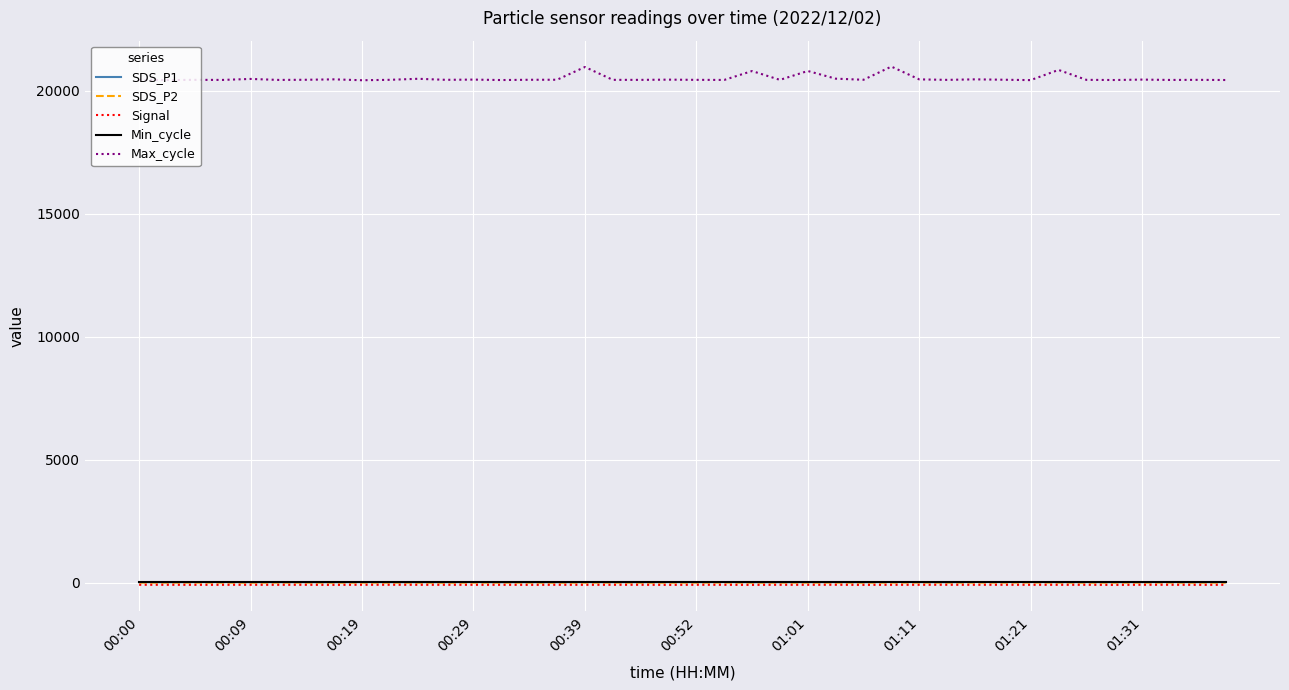

True or false: Min_cycle and Signal intersect in this chart.

False